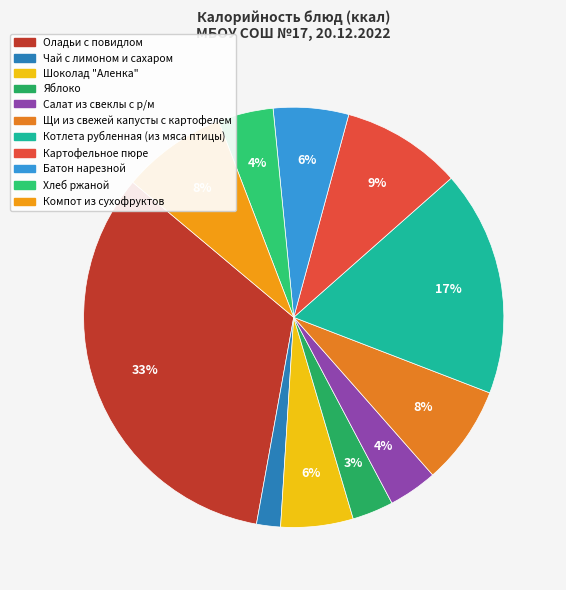

Which category has the smallest portion of the pie?

Чай с лимоном и сахаром